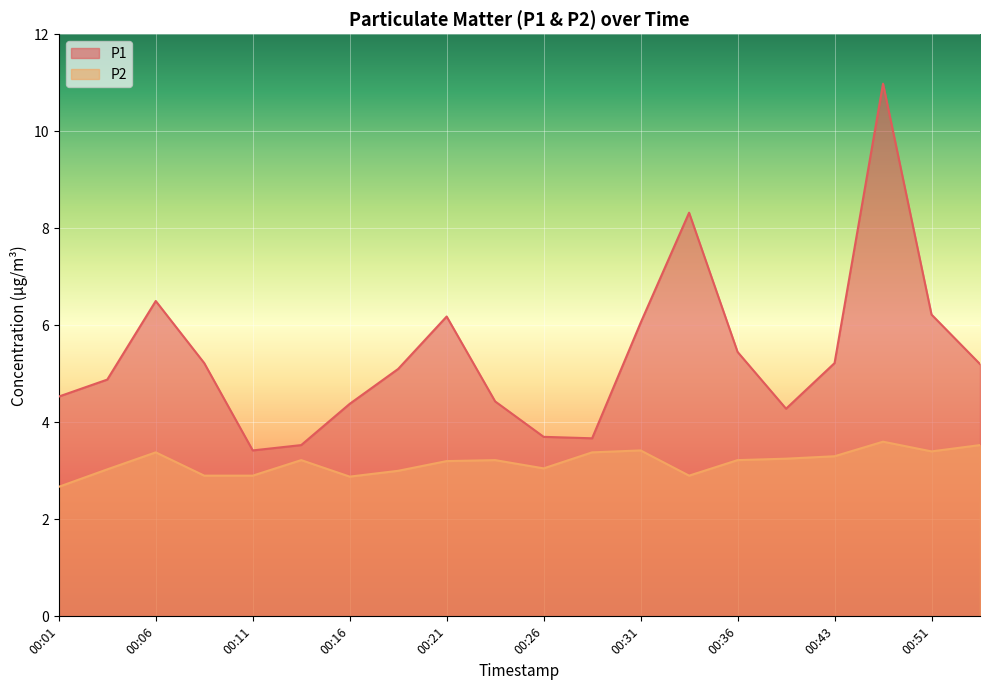

How many data points in P2 are above 3?

14